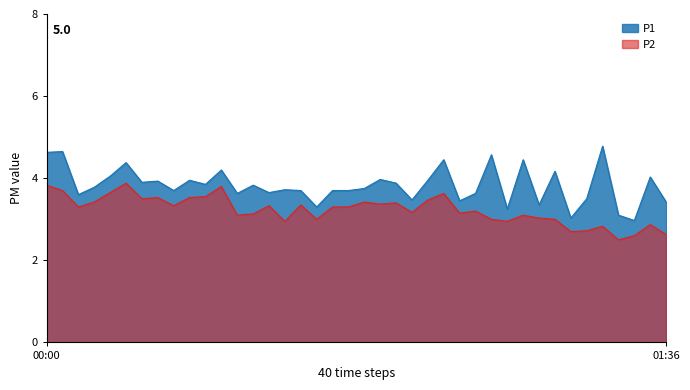

At which category does the chart reach its minimum across all series?

01:28